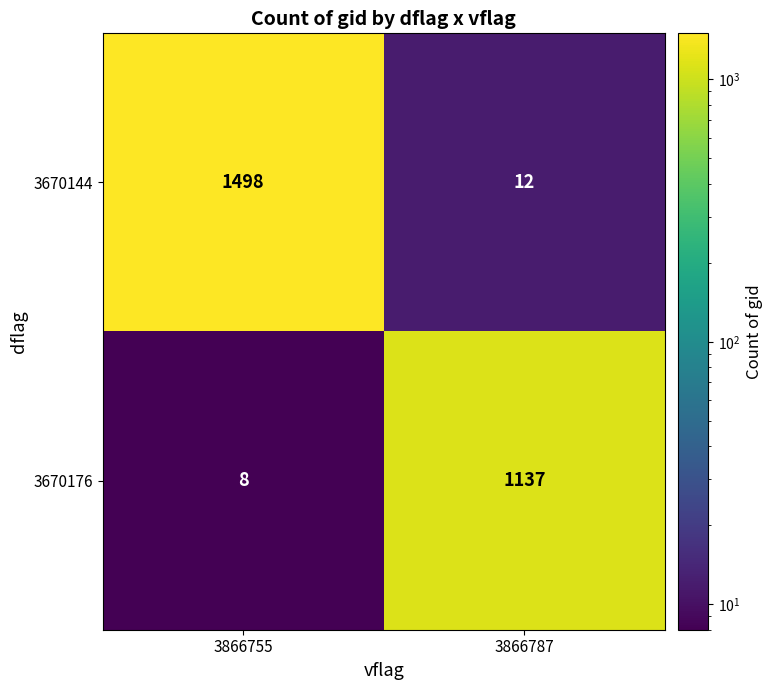

What is the total value across all series at 3866787?

1149